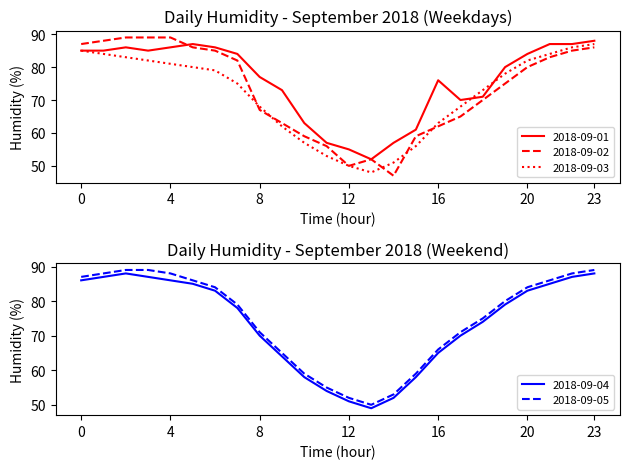

What is the approximate value of 2018-09-04 at 0, to the nearest 10?

90